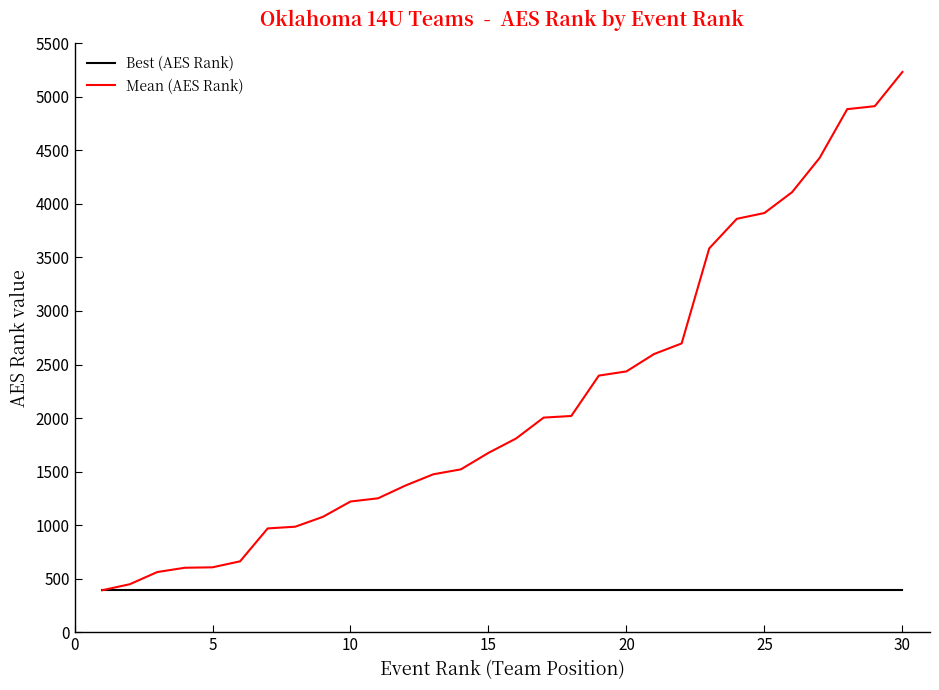

Rank the series by their maximum value, from lowest to highest.

Best (AES Rank), Mean (AES Rank)